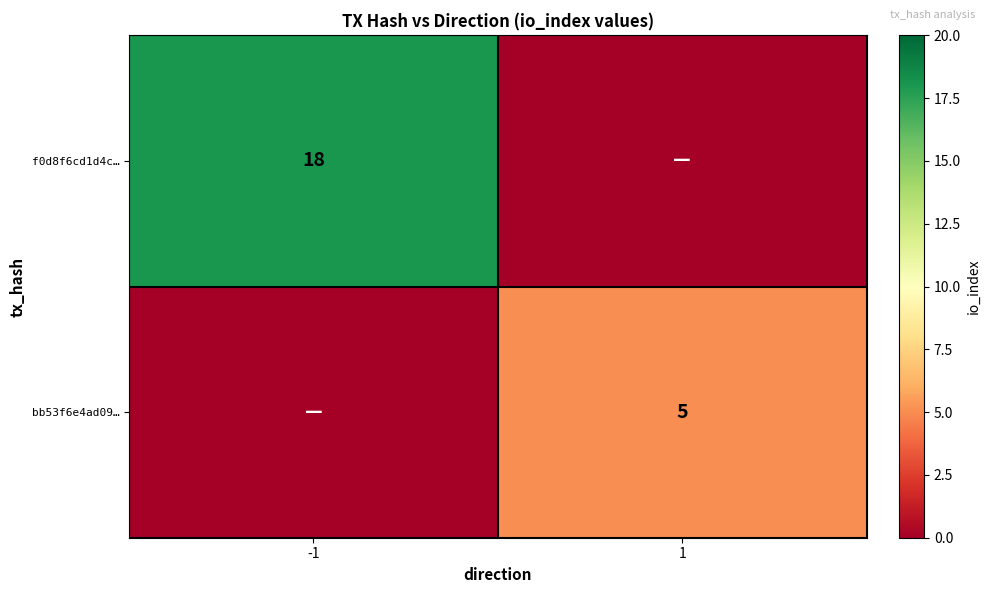

What is the difference between the highest and lowest values at 1?

5